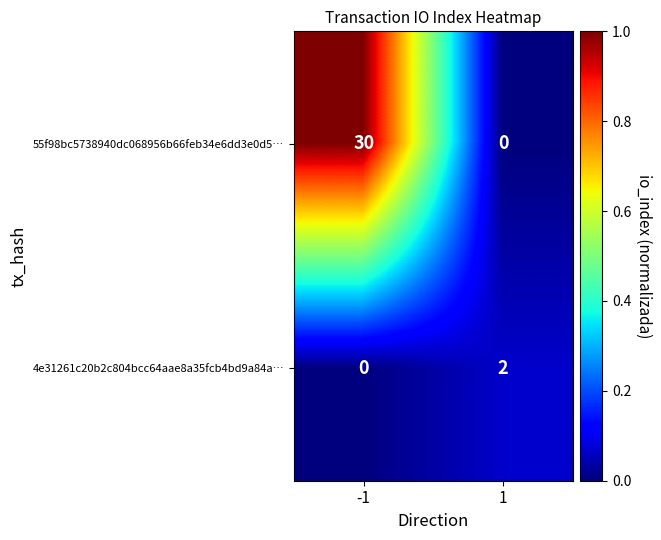

Which series has the widest spread of values?

55f98bc5738940dc068956b66feb34e6dd3e0d5…